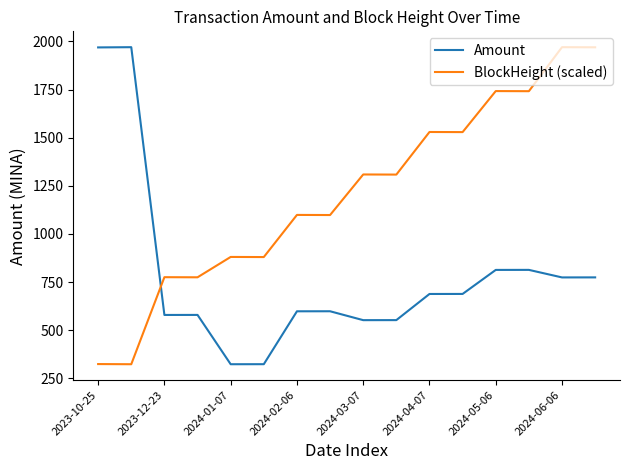

Which series has the largest total across all categories?

BlockHeight (scaled)